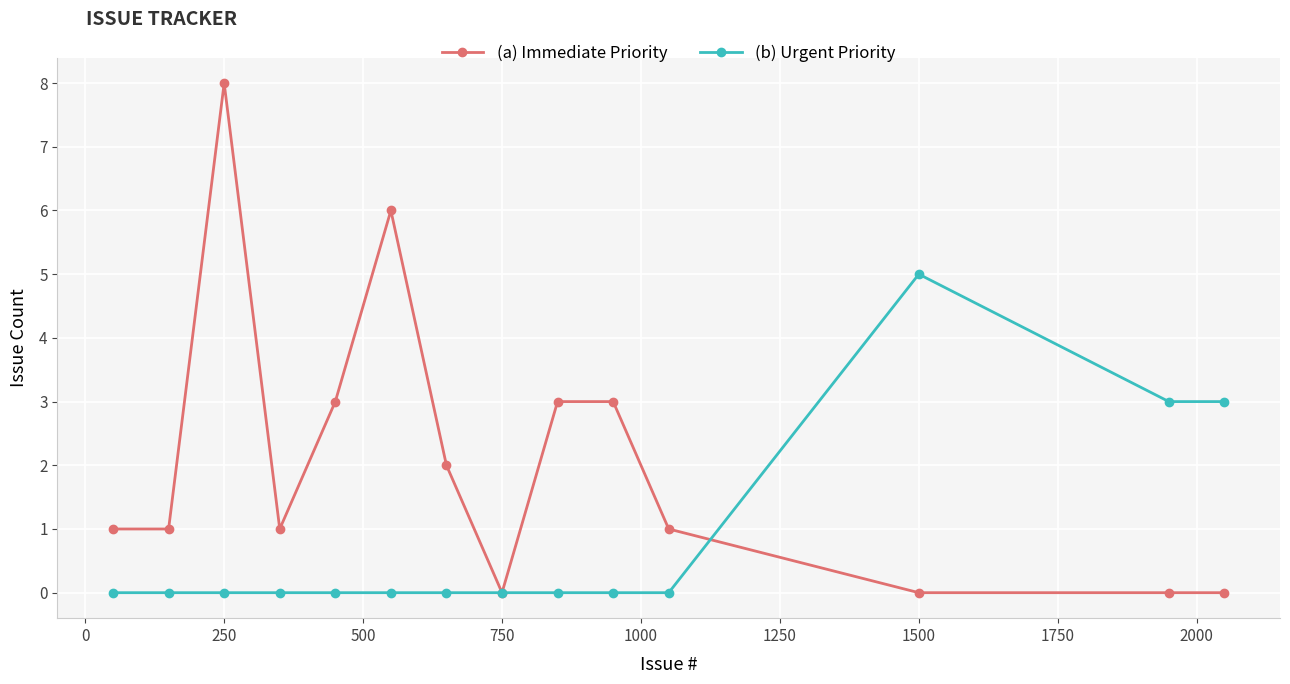

List the series in order of their peak value, lowest first.

(b) Urgent Priority, (a) Immediate Priority